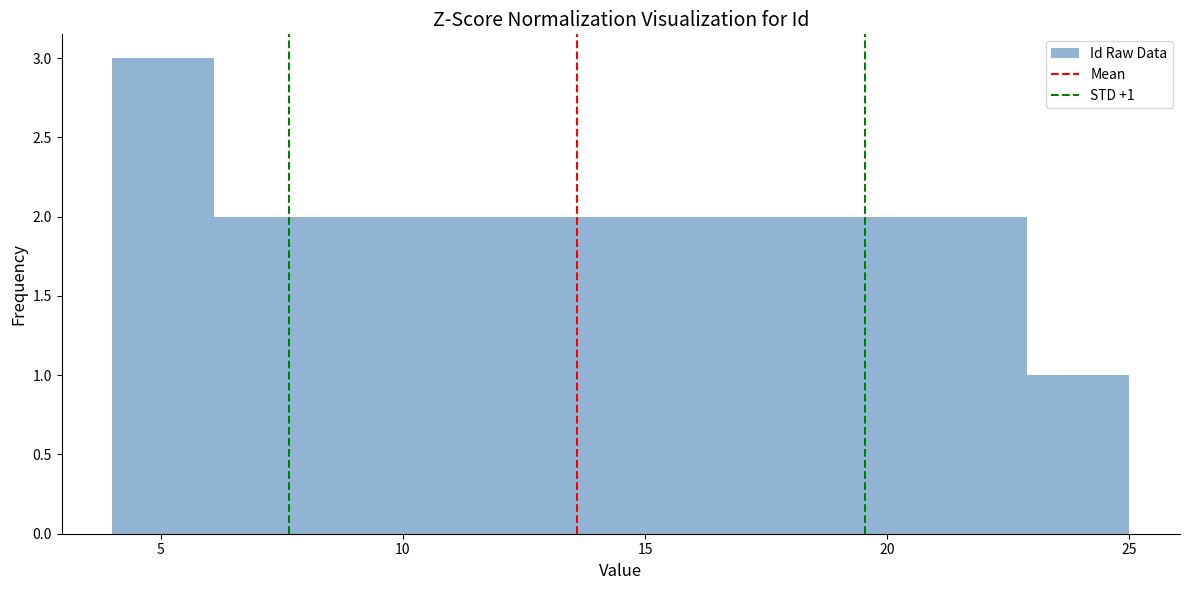

Which range on the x-axis has the tallest bar?

4.0 to 6.1